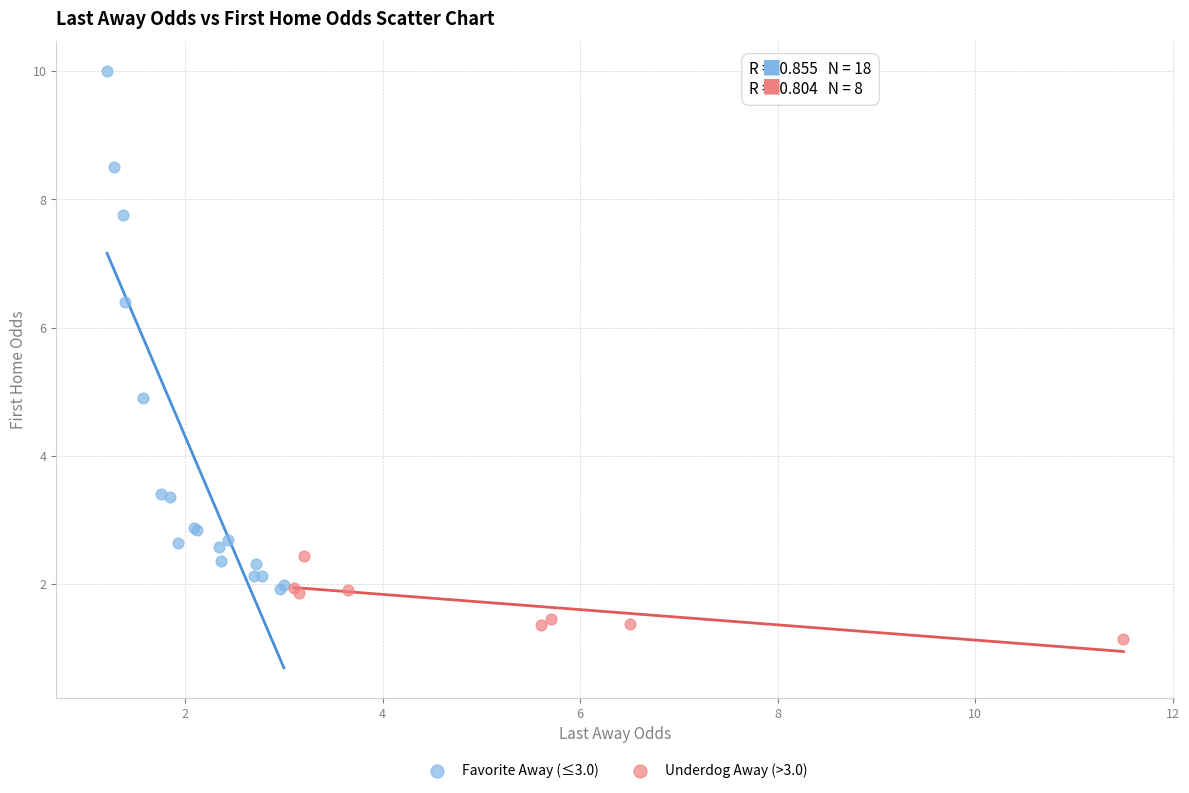

Which series reaches the minimum Y coordinate?

Underdog Away (>3.0)